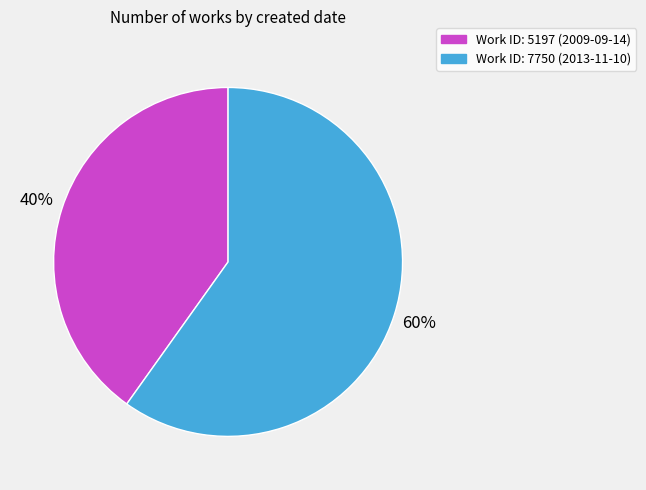

Which category accounts for the majority?

Work ID: 7750 (2013-11-10)